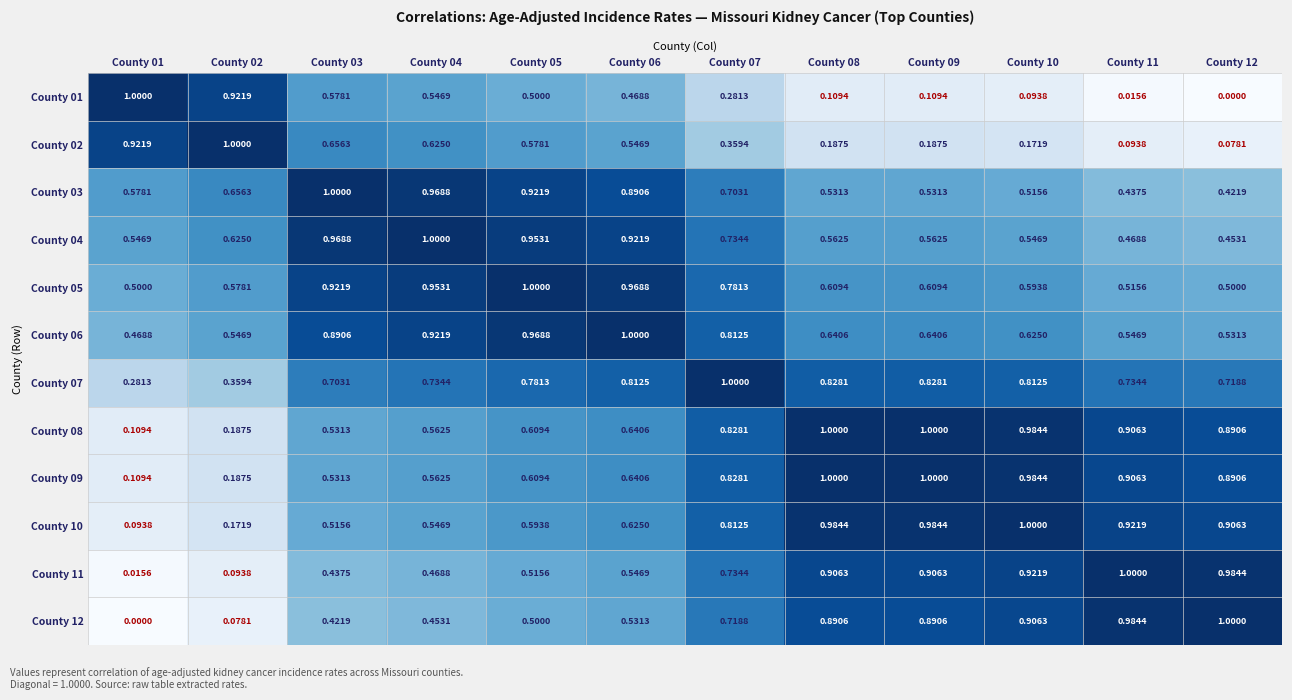

Count the number of data series in this chart.

12